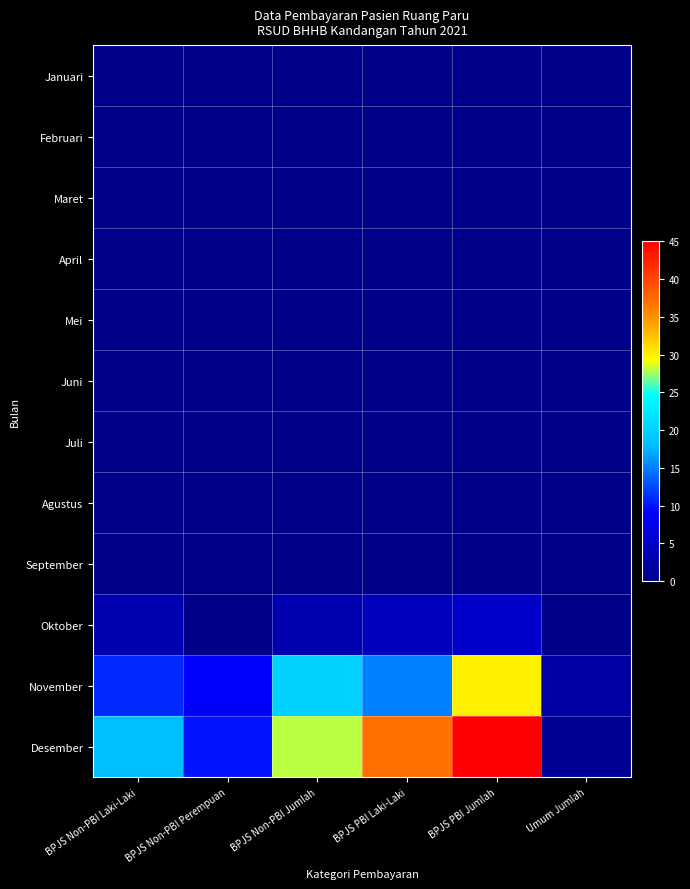

What is the spread (max minus min) of values at BPJS Non-PBI Perempuan?

10